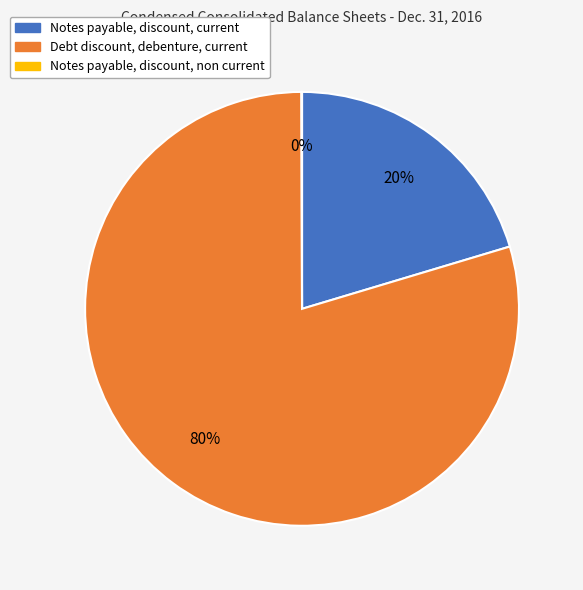

Is there a majority slice in this chart?

Yes